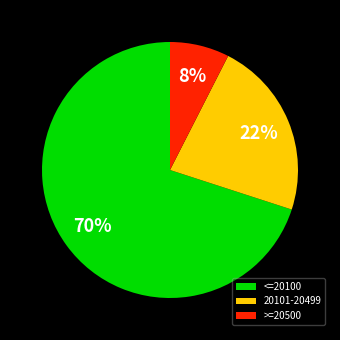

Combined, do <=20100 and >=20500 account for over 50%?

Yes